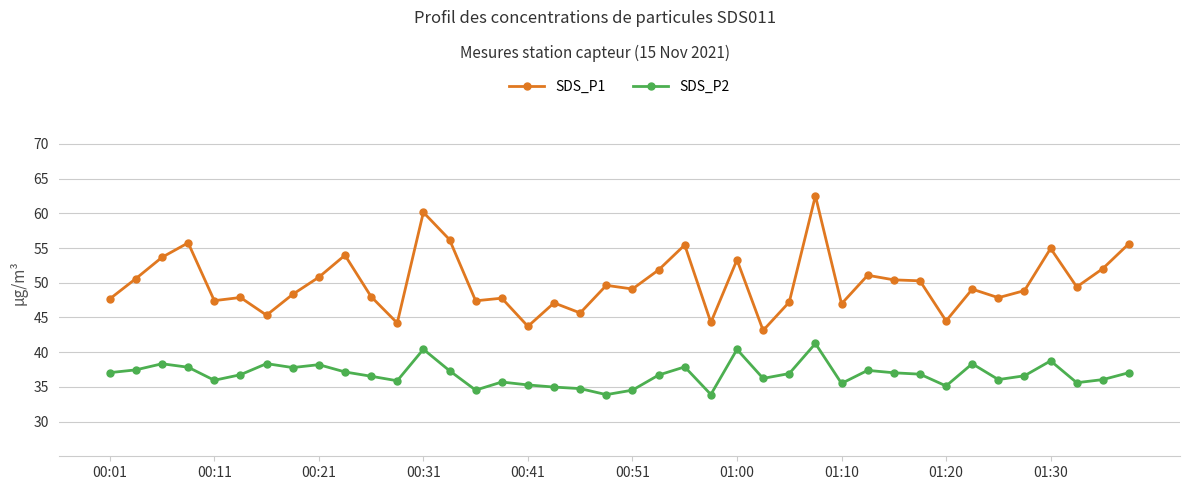

What is the difference between the maximum and minimum values in the SDS_P2 series?

7.4